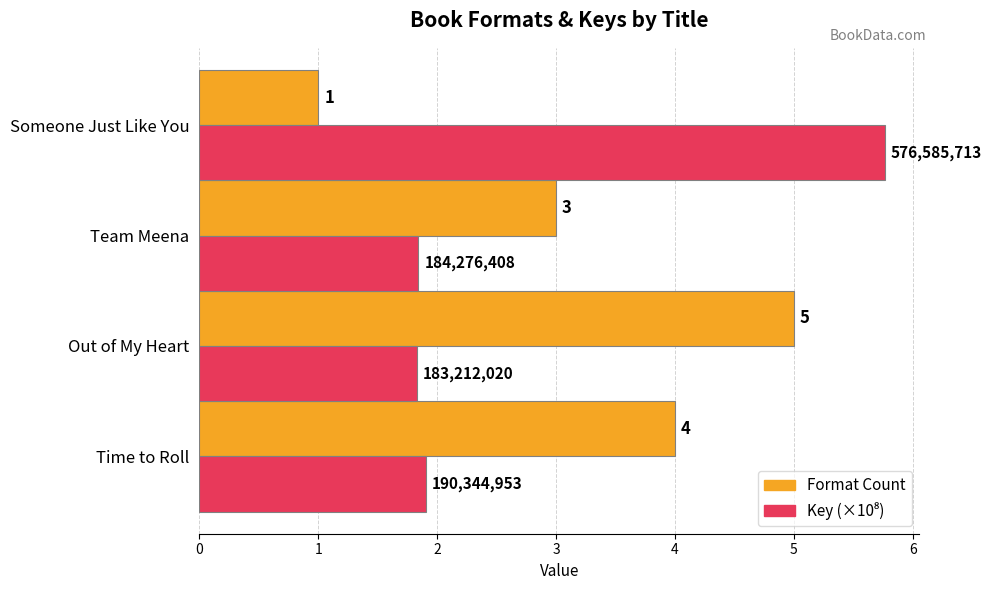

True or false: Format Count has a value of 5.0 at Out of My Heart.

True